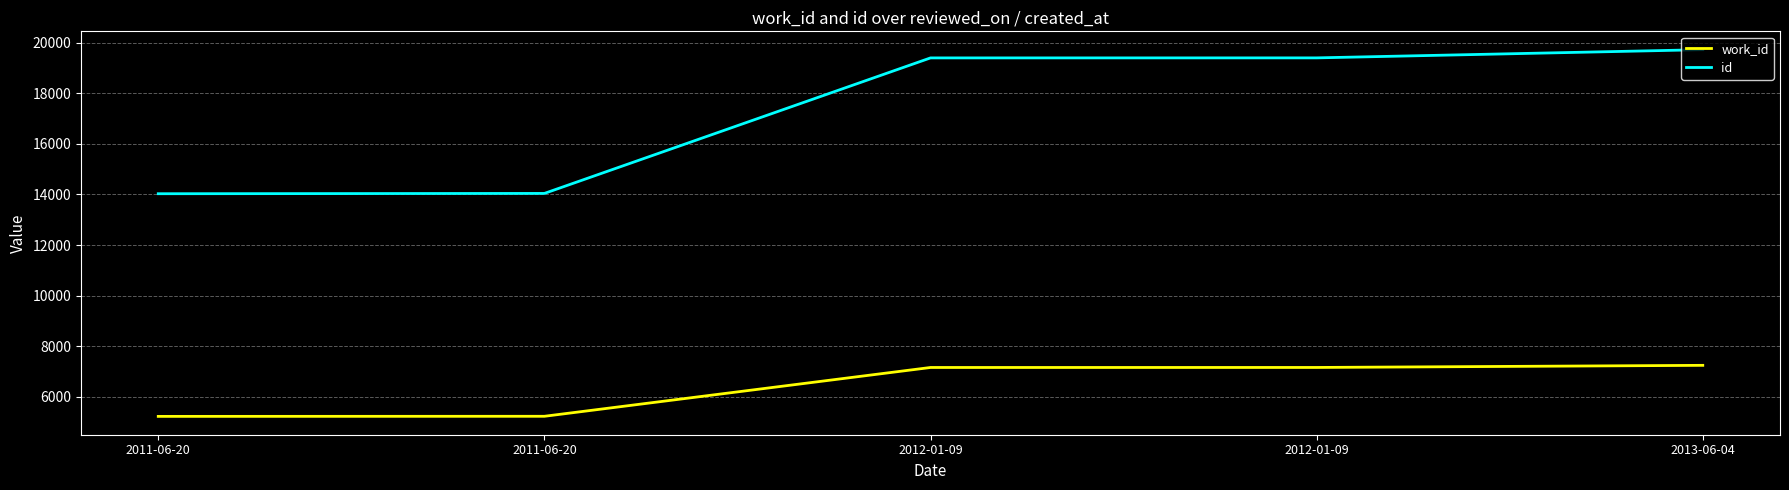

How many lines are shown in the chart?

2